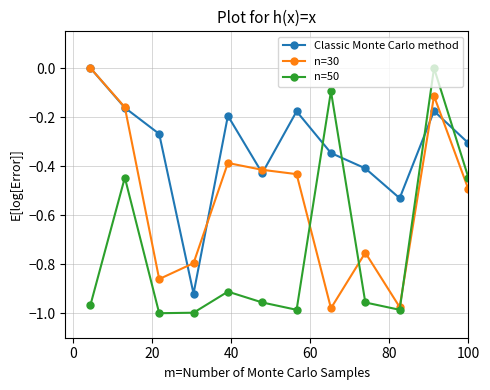

True or false: n=50 has more than 1 interior local peaks.

True